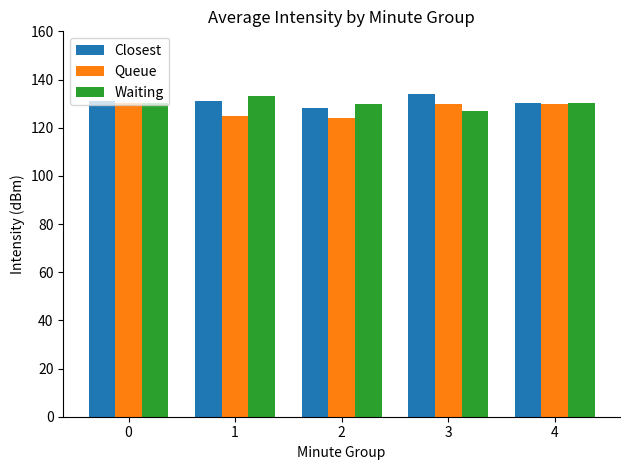

What is the difference between the maximum and second lowest values in the Waiting series?

3.4